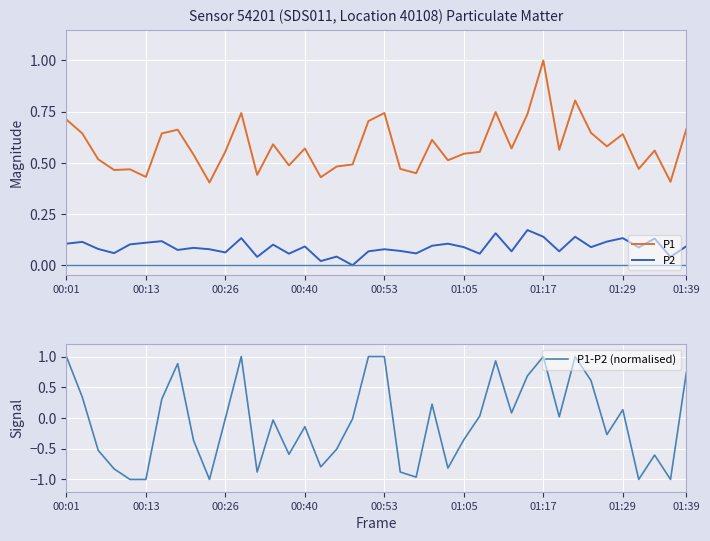

The P2 series shows 0.1 at 00:40. True or false?

True